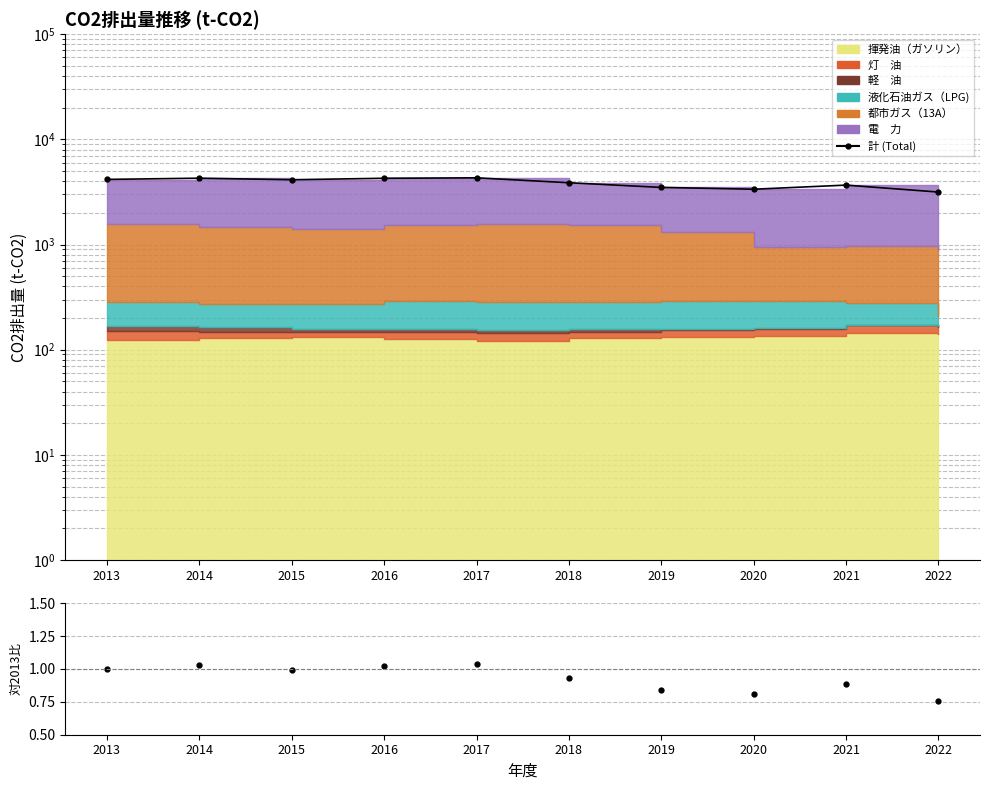

What is the difference between the maximum and minimum values?

1152.3